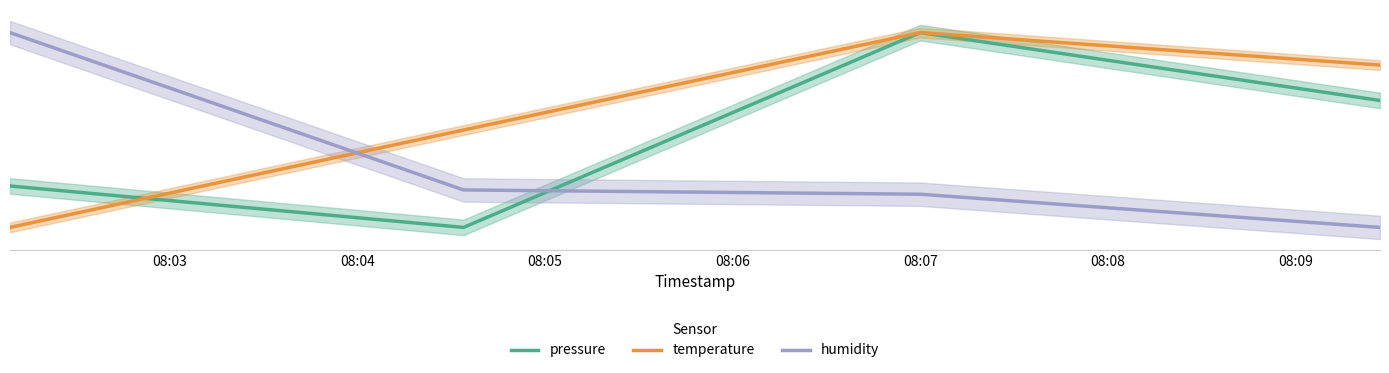

Reading right to left, list all the values displayed in this chart.

pressure: 18.0	25.0	5.0	9.3
temperature: 21.7	25.0	15.0	5.0
humidity: 5.0	8.4	8.8	25.0